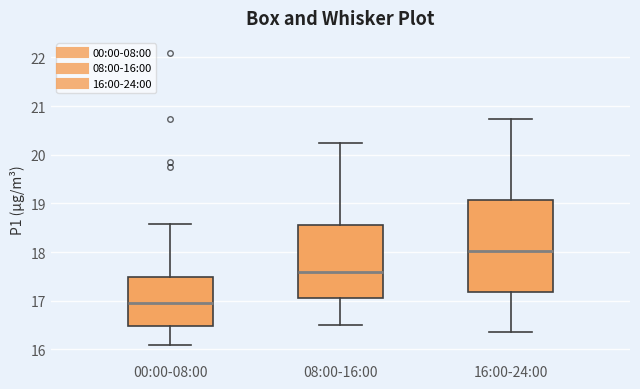

Reading left to right, read every box against the y-axis: the position of its median line, the range the box covers, and the ends of its whiskers. The values are not printed on the chart, so give them approximately, as read against the axis.

00:00-08:00: median 17.0, box 16.5 to 17.5, whiskers 16.1 to 18.6
08:00-16:00: median 17.6, box 17.1 to 18.6, whiskers 16.5 to 20.3
16:00-24:00: median 18.0, box 17.2 to 19.1, whiskers 16.4 to 20.7